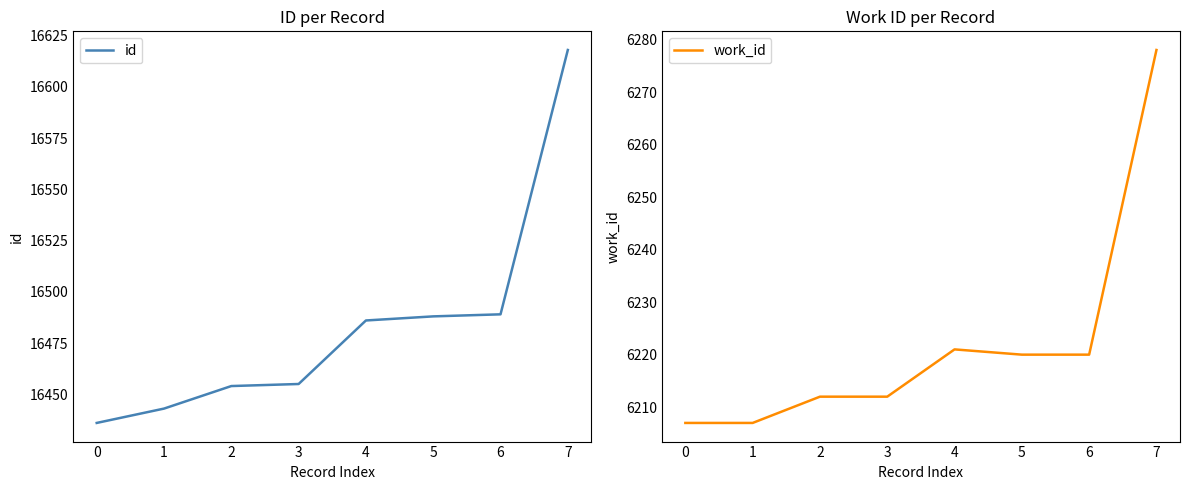

What is the maximum value for id?

16618